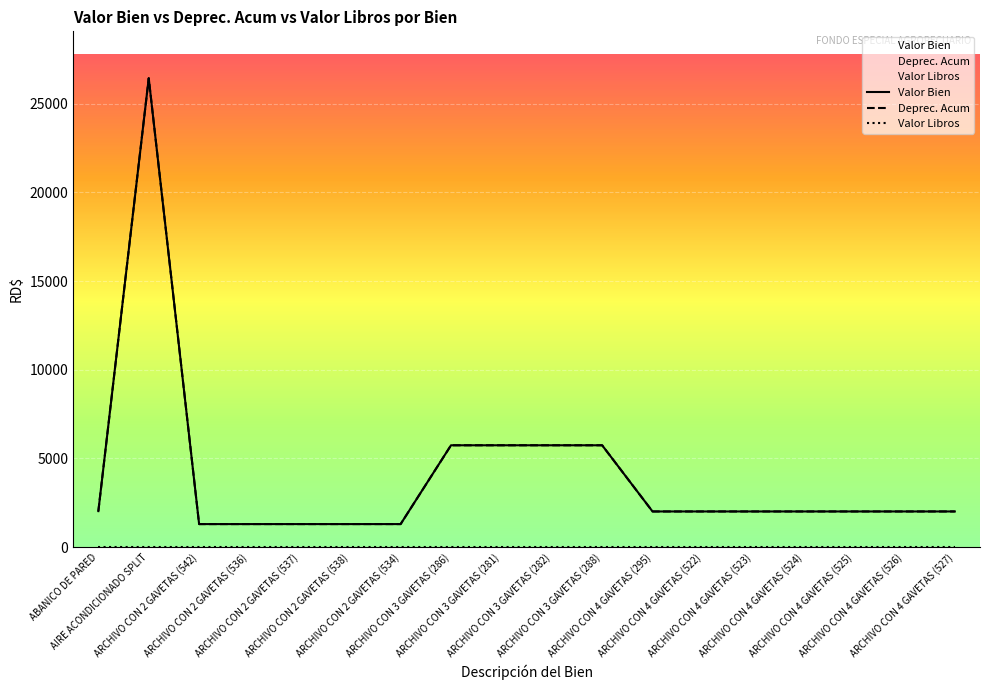

List the labels in order of Valor Bien value, largest first.

AIRE ACONDICIONADO SPLIT, ARCHIVO CON 3 GAVETAS (286), ARCHIVO CON 3 GAVETAS (281), ARCHIVO CON 3 GAVETAS (282), ARCHIVO CON 3 GAVETAS (288), ABANICO DE PARED, ARCHIVO CON 4 GAVETAS (295), ARCHIVO CON 4 GAVETAS (522), ARCHIVO CON 4 GAVETAS (523), ARCHIVO CON 4 GAVETAS (524), ARCHIVO CON 4 GAVETAS (525), ARCHIVO CON 4 GAVETAS (526), ARCHIVO CON 4 GAVETAS (527), ARCHIVO CON 2 GAVETAS (542), ARCHIVO CON 2 GAVETAS (536), ARCHIVO CON 2 GAVETAS (537), ARCHIVO CON 2 GAVETAS (538), ARCHIVO CON 2 GAVETAS (534)